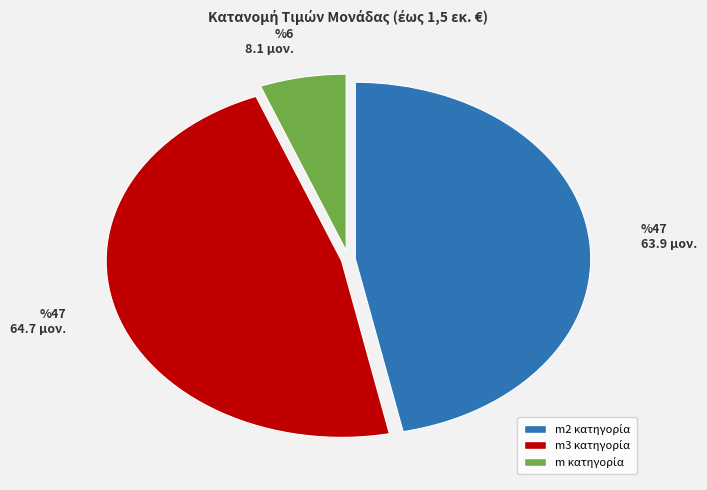

Does any single category account for the majority?

No